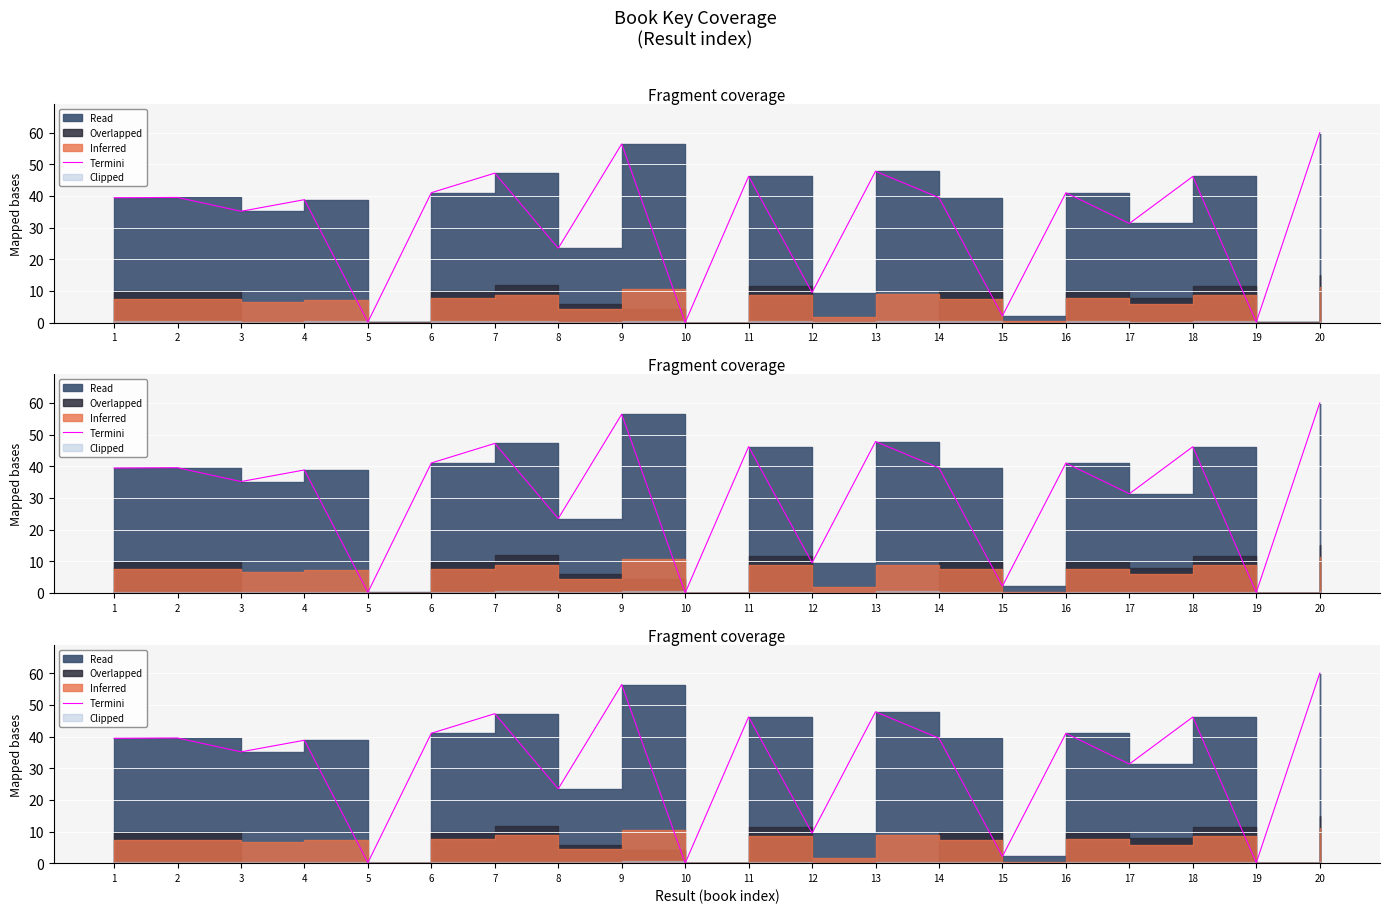

How many lines are shown in the chart?

1